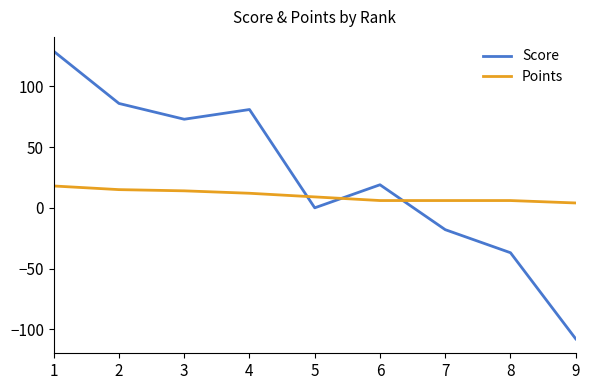

Which series has the largest total across all categories?

Score